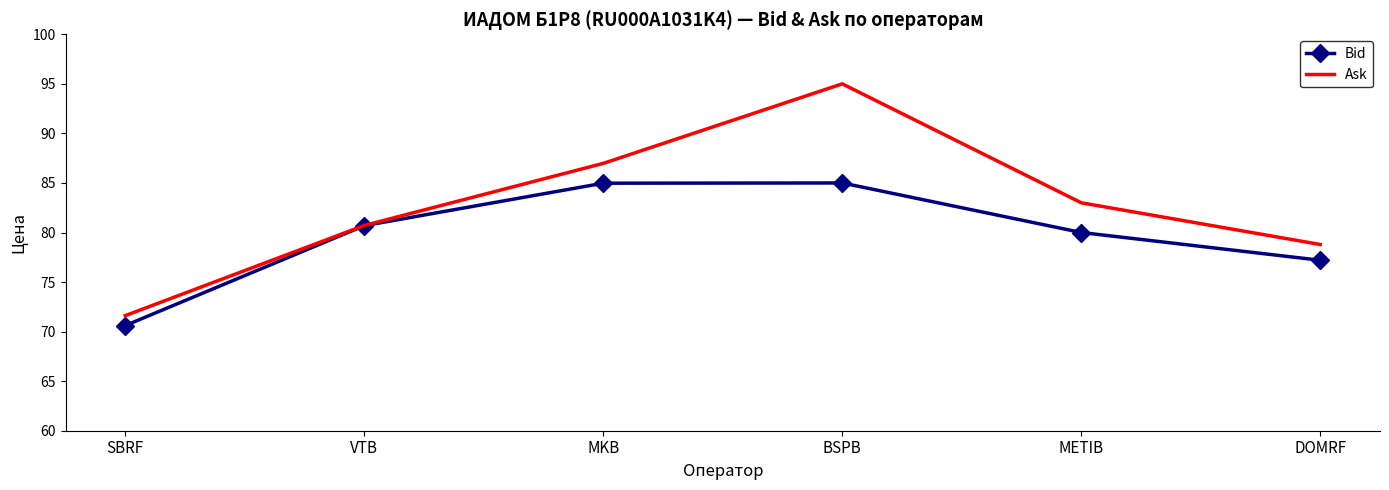

List the series in order of their overall mean, highest first.

Ask, Bid